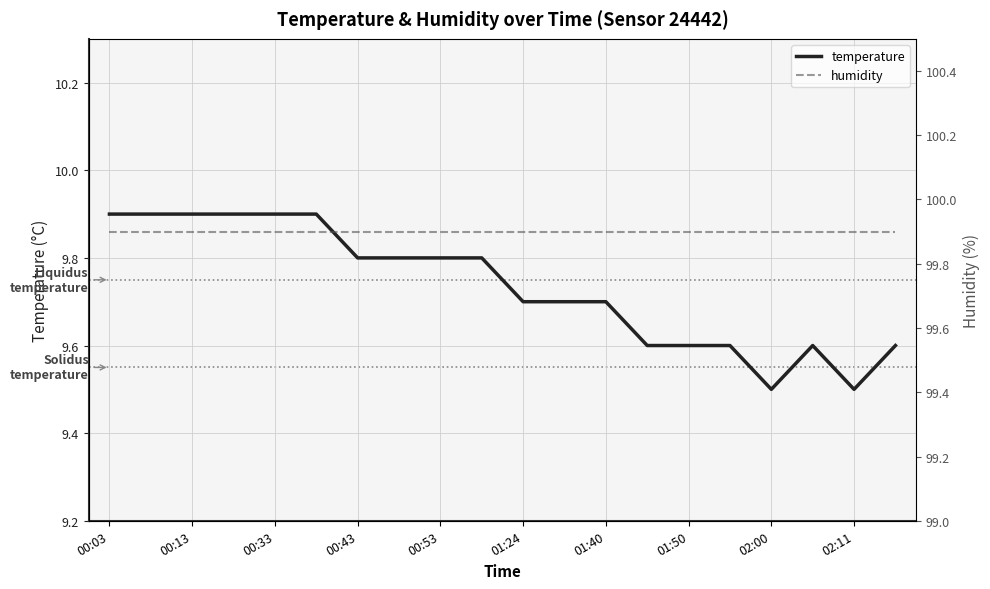

What is the maximum value for humidity?

99.9